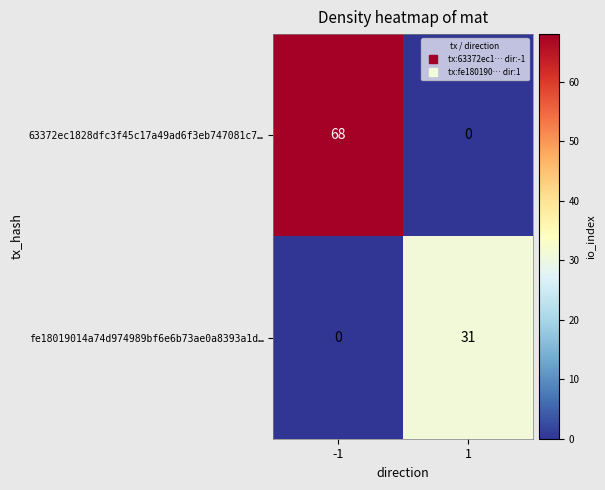

True or false: fe18019014a74d974989bf6e6b73ae0a8393a1d… has a value of 31 at 1.

True